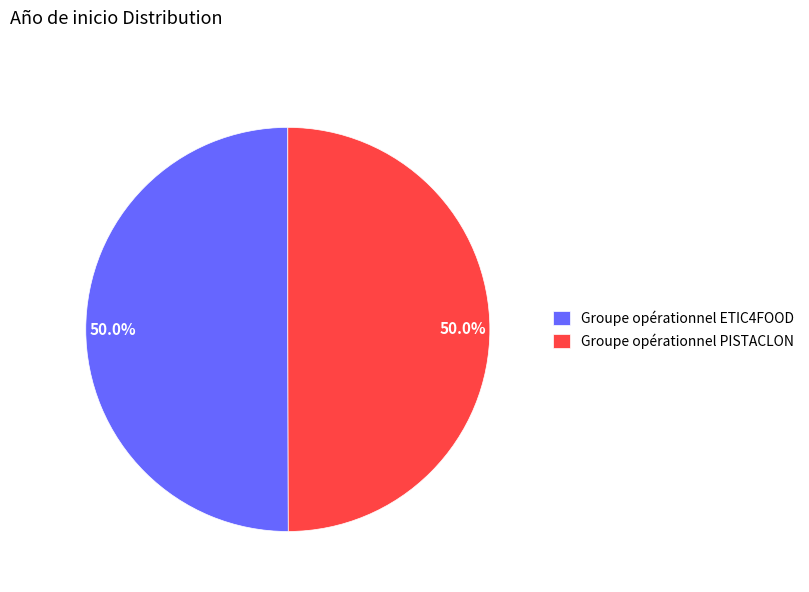

True or false: Groupe opérationnel PISTACLON accounts for 35% of the total.

False